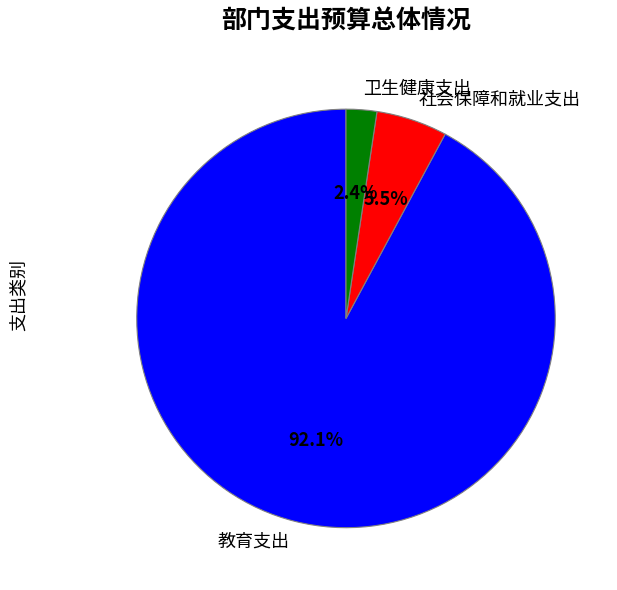

What percentage do 社会保障和就业支出 and 卫生健康支出 together represent?

7.9%